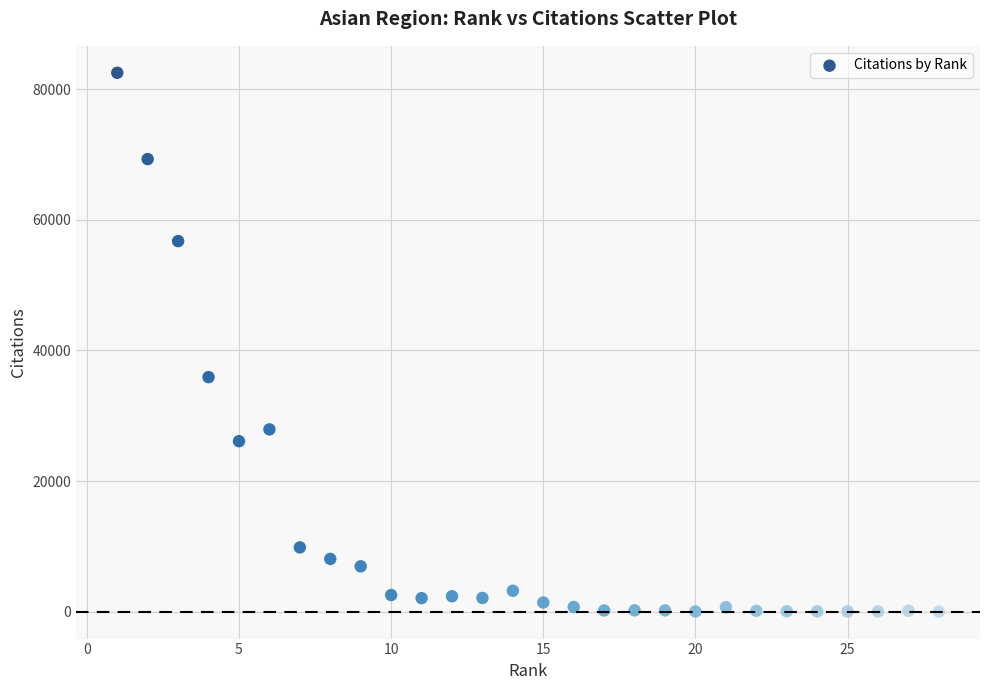

What is the range of X values (max minus min)?

27